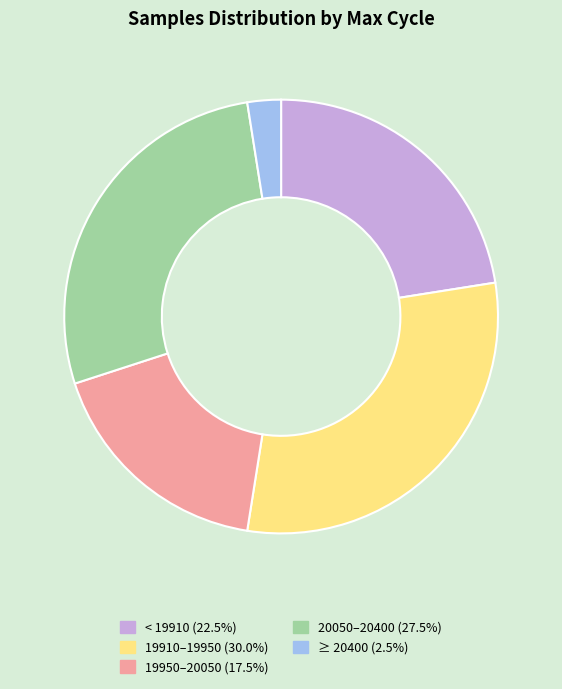

Is there a majority slice in this chart?

No